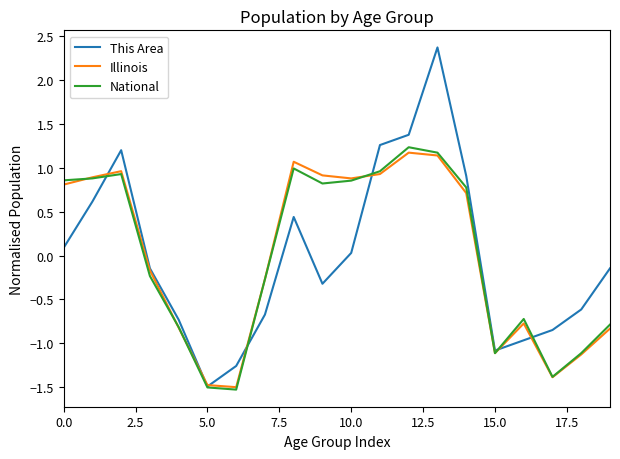

What is the minimum value for Illinois?

-1.5